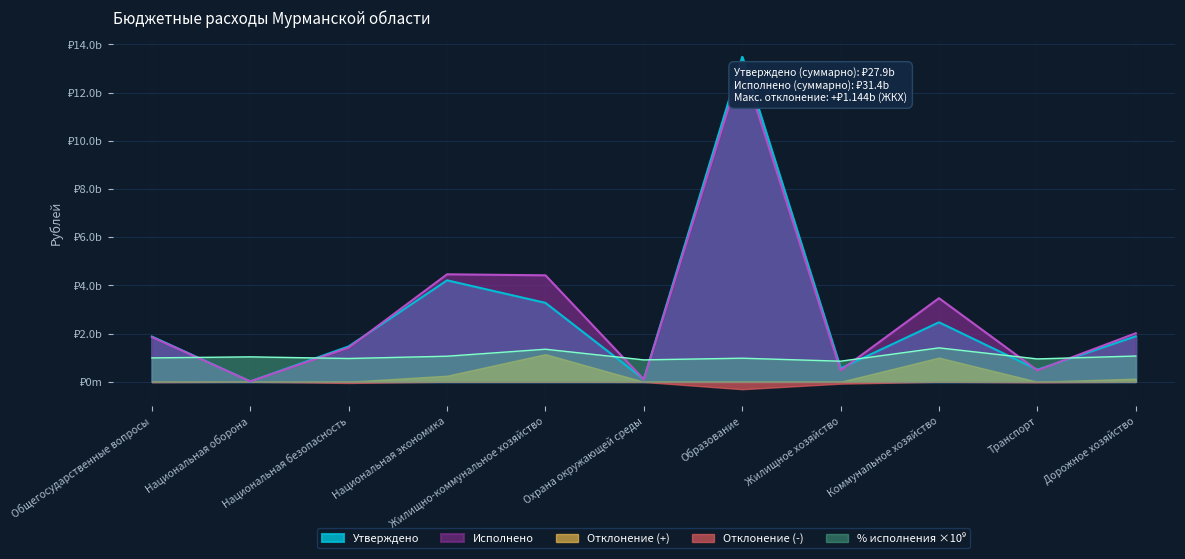

Does the chart have visible grid lines?

Yes